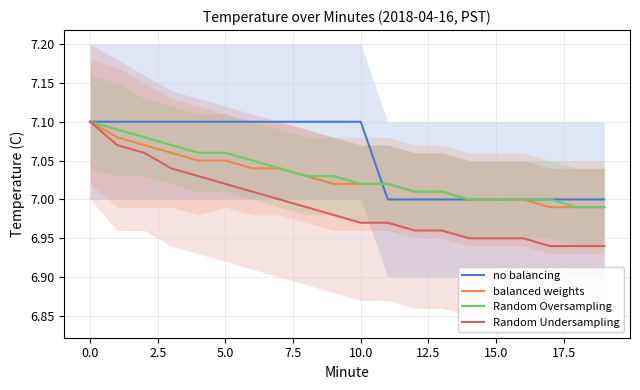

Reading left to right, transcribe all the data shown in this chart.

no balancing: 7.1	7.1	7.1	7.1	7.1	7.1	7.1	7.1	7.1	7.1	7.1	7.0	7.0	7.0	7.0	7.0	7.0	7.0	7.0	7.0
balanced weights: 7.1	7.1	7.1	7.1	7.0	7.0	7.0	7.0	7.0	7.0	7.0	7.0	7.0	7.0	7.0	7.0	7.0	7.0	7.0	7.0
Random Oversampling: 7.1	7.1	7.1	7.1	7.1	7.1	7.0	7.0	7.0	7.0	7.0	7.0	7.0	7.0	7.0	7.0	7.0	7.0	7.0	7.0
Random Undersampling: 7.1	7.1	7.1	7.0	7.0	7.0	7.0	7.0	7.0	7.0	7.0	7.0	7.0	7.0	7.0	7.0	7.0	6.9	6.9	6.9